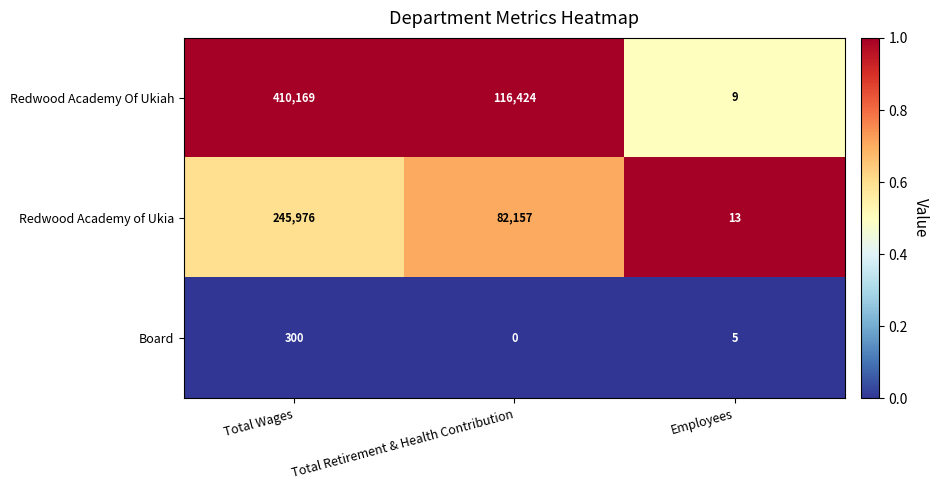

Which category has the highest value across all series?

Total Wages